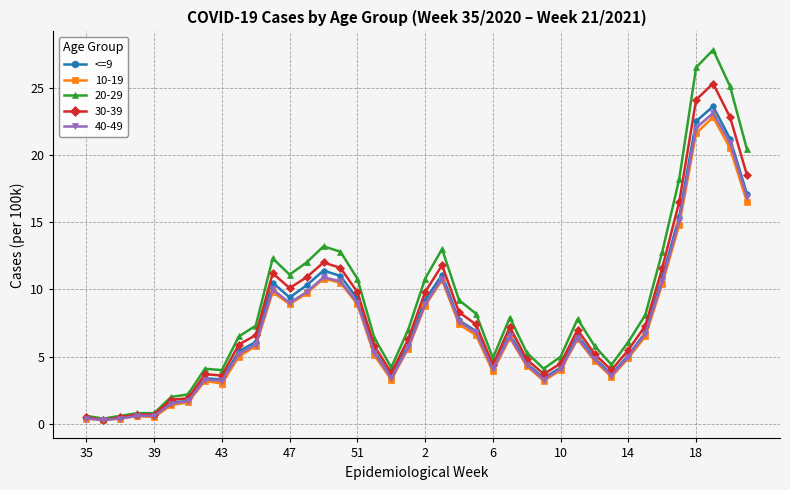

Count the number of data series in this chart.

5